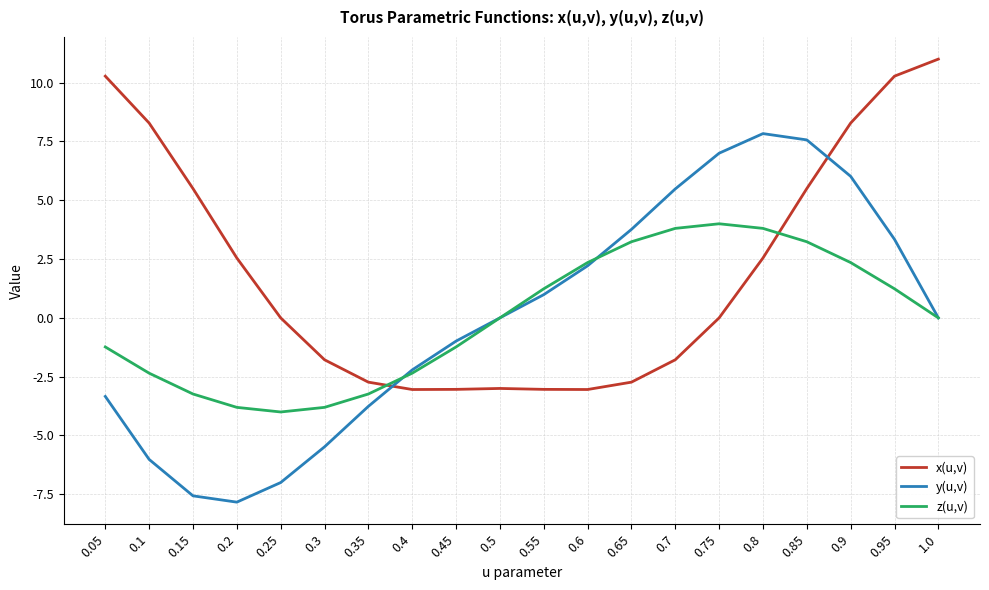

What position from the left is 0.6?

12